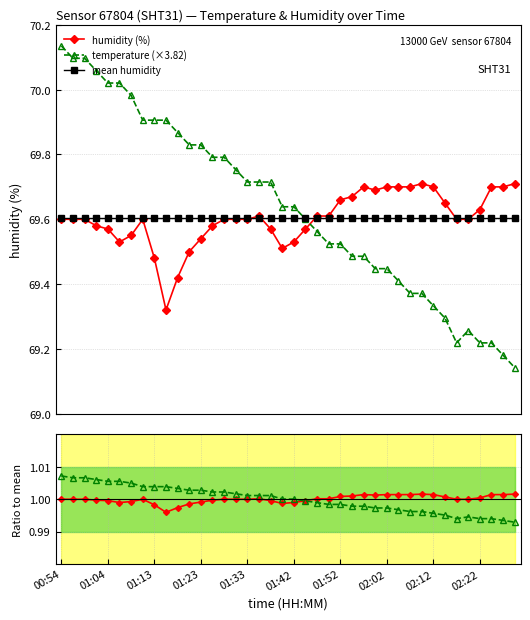

Which series has the largest total across all categories?

temperature (×3.82)